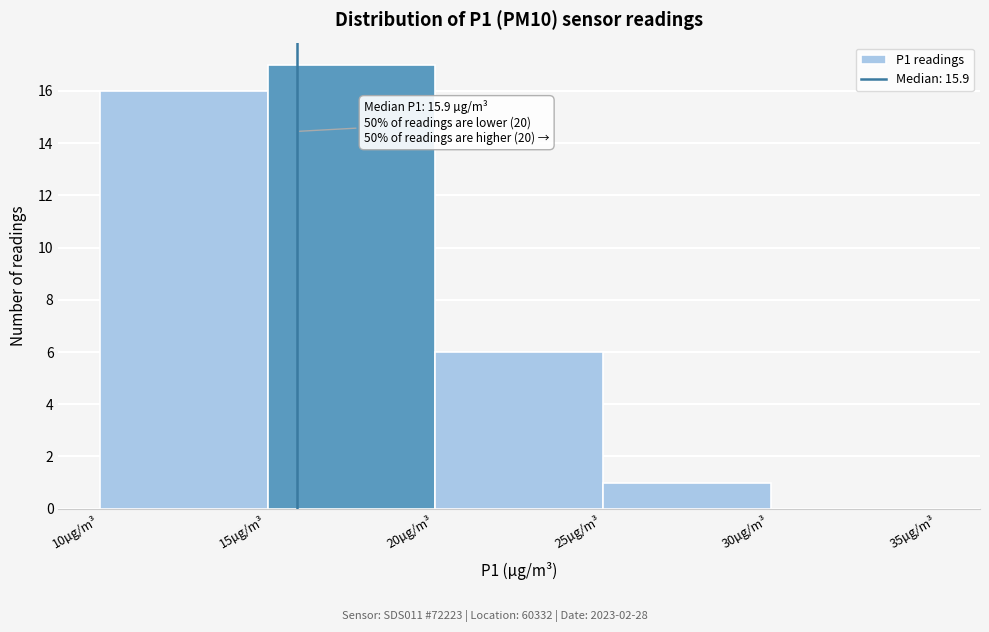

Over which range of the x-axis is the bar tallest?

15 to 20